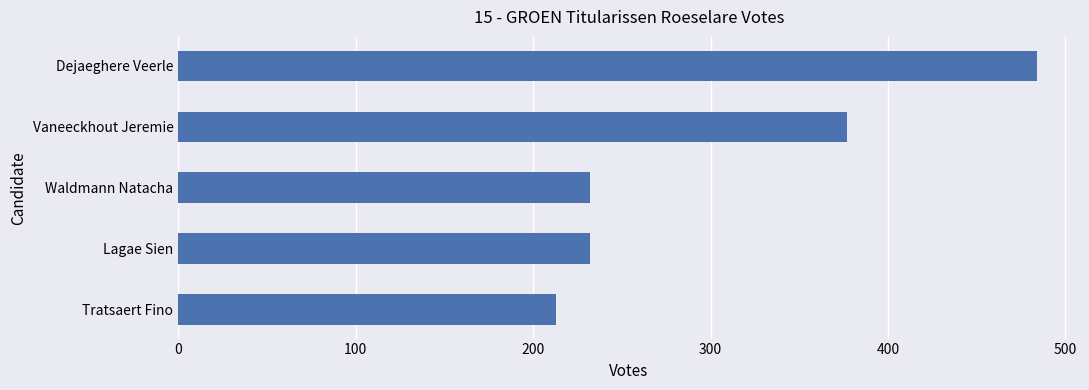

How many bars are there in total?

5